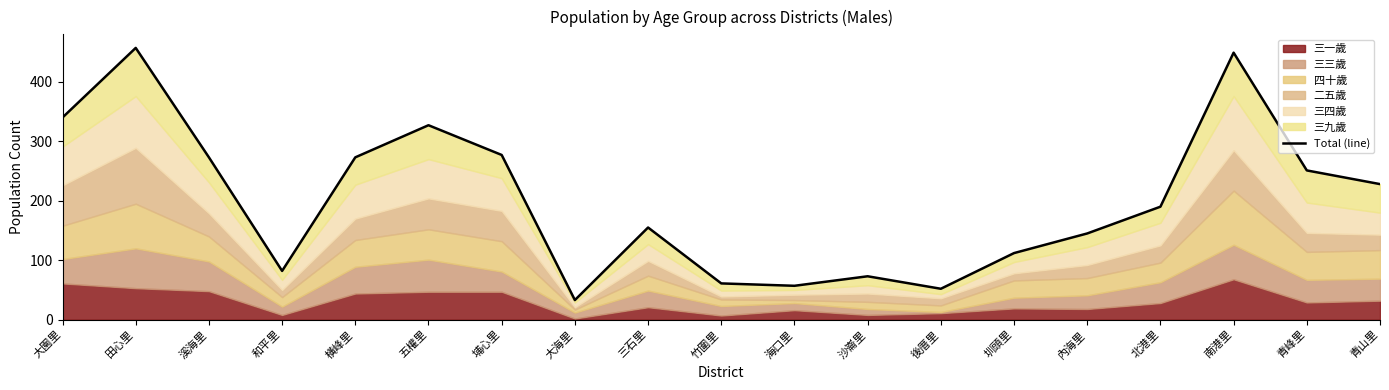

How many points are lower than both their immediate neighbors (excluding endpoints)?

4